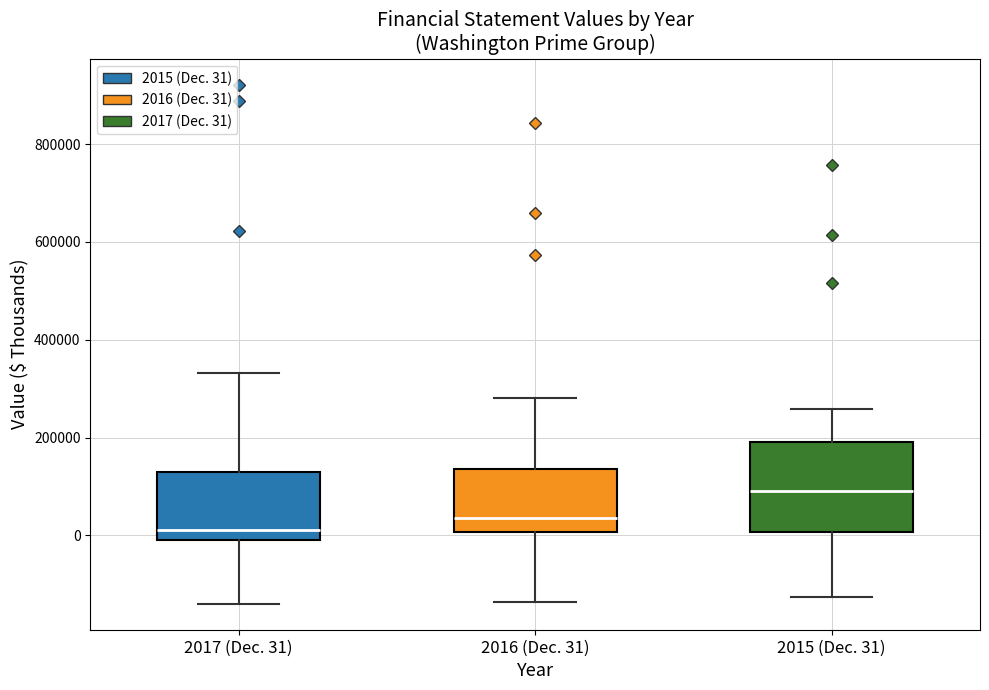

Reading left to right, read every box against the y-axis: the position of its median line, the range the box covers, and the ends of its whiskers. The values are not printed on the chart, so give them approximately, as read against the axis.

2017 (Dec. 31): median 20000, box 0 to 120000, whiskers -140000 to 340000
2016 (Dec. 31): median 40000, box 0 to 140000, whiskers -140000 to 280000
2015 (Dec. 31): median 80000, box 0 to 200000, whiskers -120000 to 260000